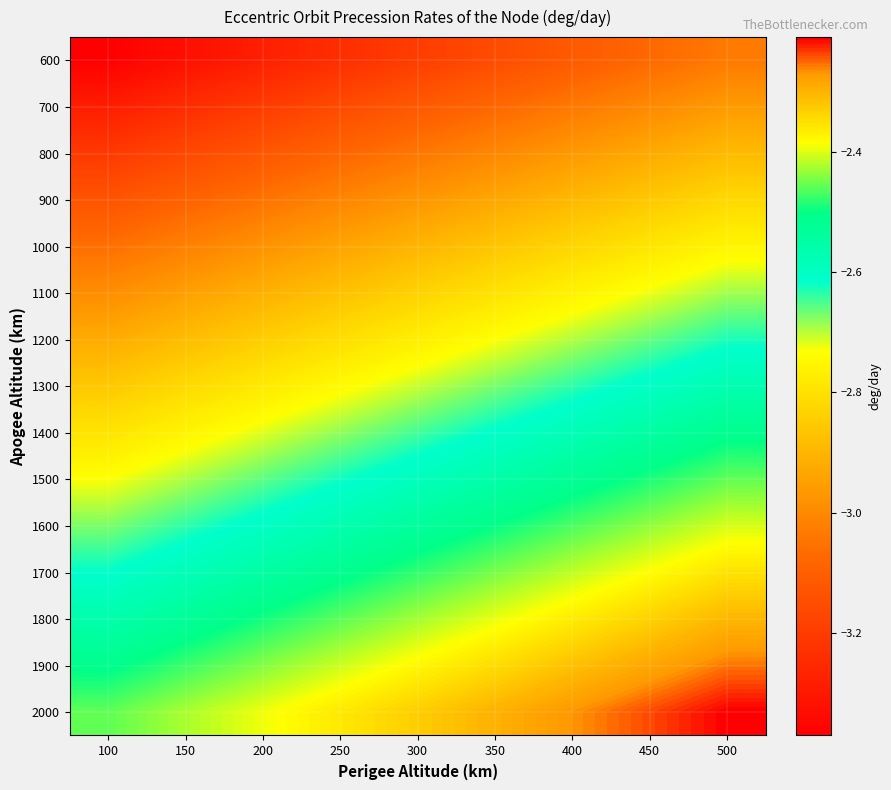

Reading left to right, transcribe all the data shown in this chart.

600: 100=-3.4	150=-3.3	200=-3.3	250=-3.2	300=-3.2	350=-3.2	400=-3.1	450=-3.1	500=-3.0
700: 100=-3.3	150=-3.2	200=-3.2	250=-3.2	300=-3.1	350=-3.1	400=-3.0	450=-3.0	500=-3.0
800: 100=-3.2	150=-3.2	200=-3.1	250=-3.1	300=-3.0	350=-3.0	400=-3.0	450=-2.9	500=-2.9
900: 100=-3.1	150=-3.1	200=-3.0	250=-3.0	300=-3.0	350=-2.9	400=-2.9	450=-2.9	500=-2.8
1000: 100=-3.1	150=-3.0	200=-3.0	250=-2.9	300=-2.9	350=-2.9	400=-2.8	450=-2.8	500=-2.8
1100: 100=-3.0	150=-2.9	200=-2.9	250=-2.9	300=-2.8	350=-2.8	400=-2.8	450=-2.7	500=-2.7
1200: 100=-2.9	150=-2.9	200=-2.8	250=-2.8	300=-2.8	350=-2.7	400=-2.7	450=-2.7	500=-2.6
1300: 100=-2.9	150=-2.8	200=-2.8	250=-2.7	300=-2.7	350=-2.7	400=-2.6	450=-2.6	500=-2.6
1400: 100=-2.8	150=-2.8	200=-2.7	250=-2.7	300=-2.6	350=-2.6	400=-2.6	450=-2.5	500=-2.5
1500: 100=-2.7	150=-2.7	200=-2.7	250=-2.6	300=-2.6	350=-2.6	400=-2.5	450=-2.5	500=-2.5
1600: 100=-2.7	150=-2.6	200=-2.6	250=-2.6	300=-2.5	350=-2.5	400=-2.5	450=-2.4	500=-2.4
1700: 100=-2.6	150=-2.6	200=-2.5	250=-2.5	300=-2.5	350=-2.4	400=-2.4	450=-2.4	500=-2.4
1800: 100=-2.6	150=-2.5	200=-2.5	250=-2.5	300=-2.4	350=-2.4	400=-2.4	450=-2.3	500=-2.3
1900: 100=-2.5	150=-2.5	200=-2.4	250=-2.4	300=-2.4	350=-2.3	400=-2.3	450=-2.3	500=-2.3
2000: 100=-2.5	150=-2.4	200=-2.4	250=-2.4	300=-2.3	350=-2.3	400=-2.3	450=-2.2	500=-2.2